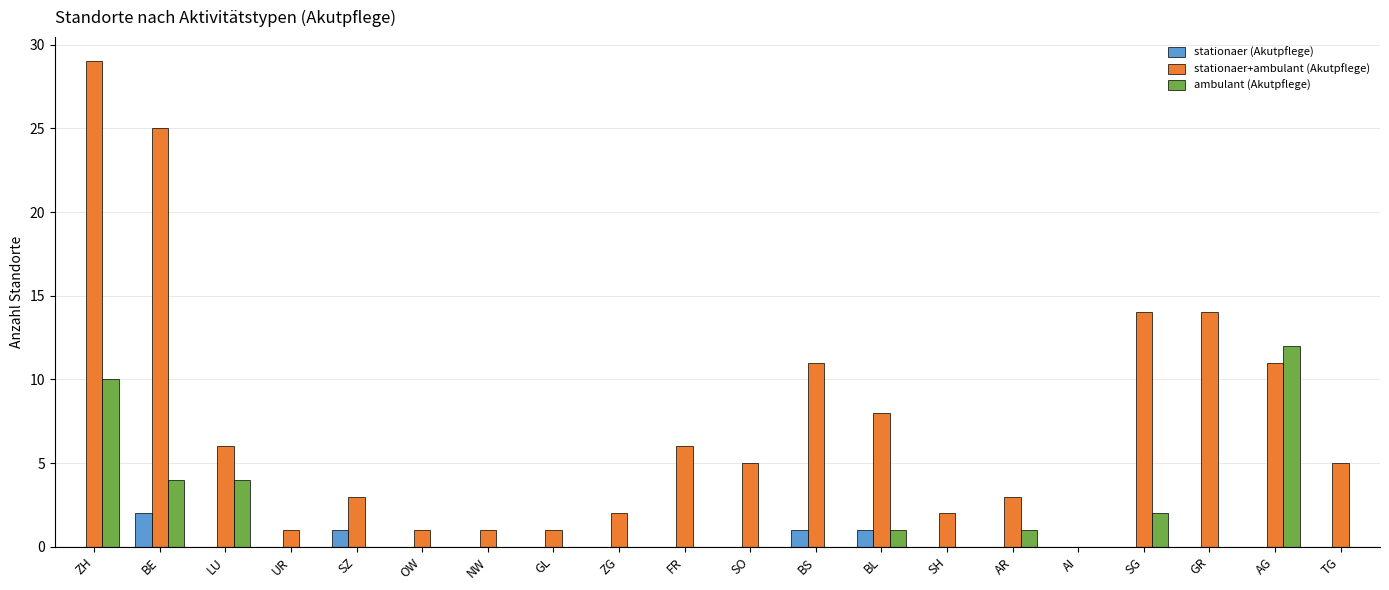

Count the number of data series in this chart.

3